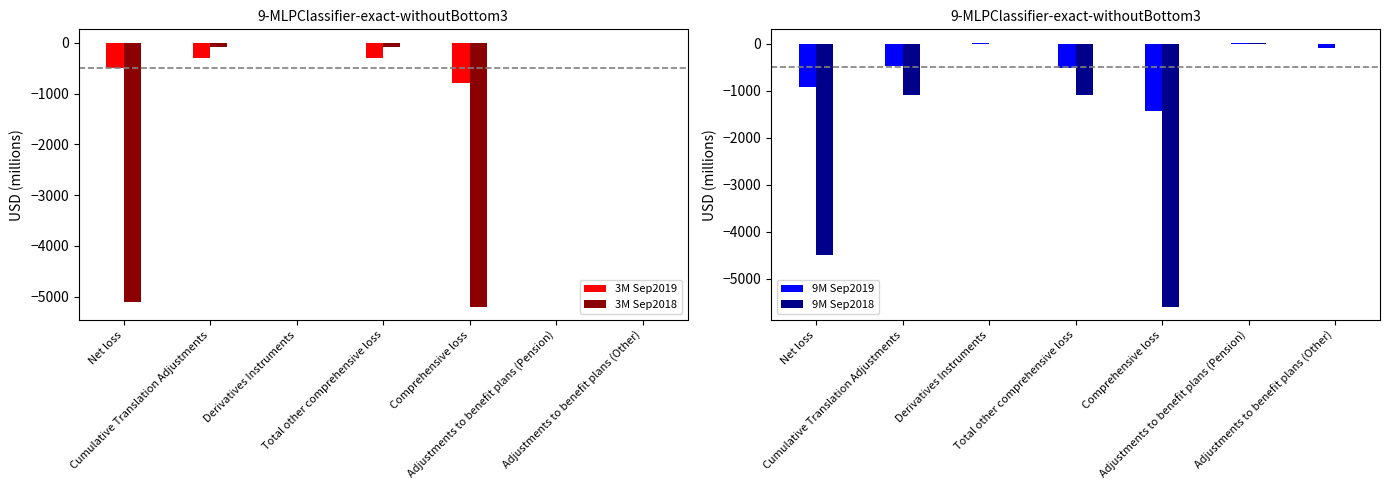

Where is 9M Sep2018 nearest to the value -2793?

Cumulative Translation Adjustments